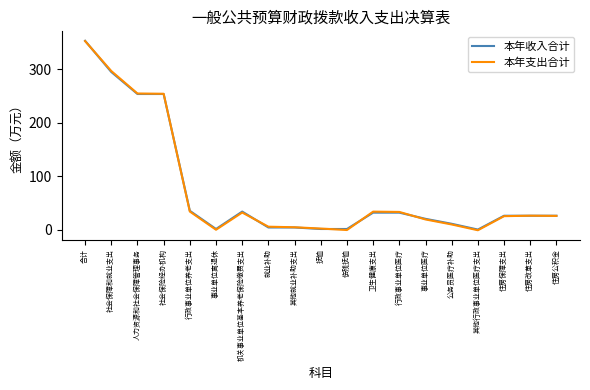

What is the average value of the 本年收入合计 series?

74.3